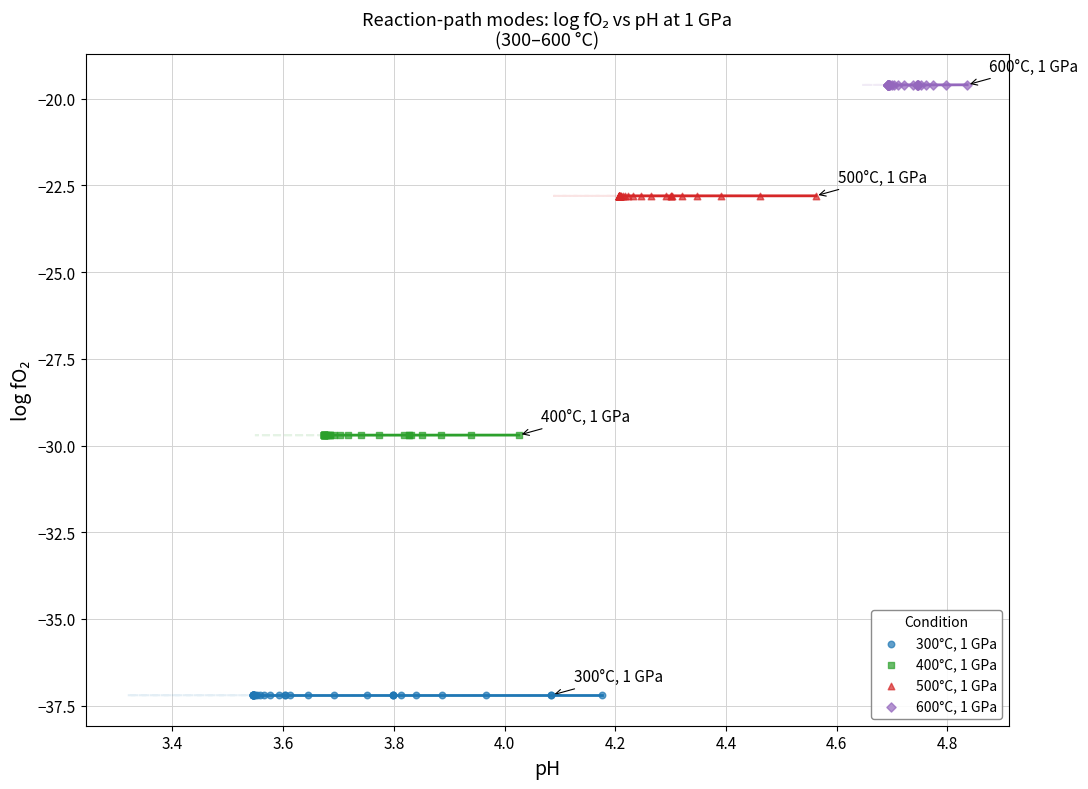

Which series contains the lowest Y value?

300°C, 1 GPa